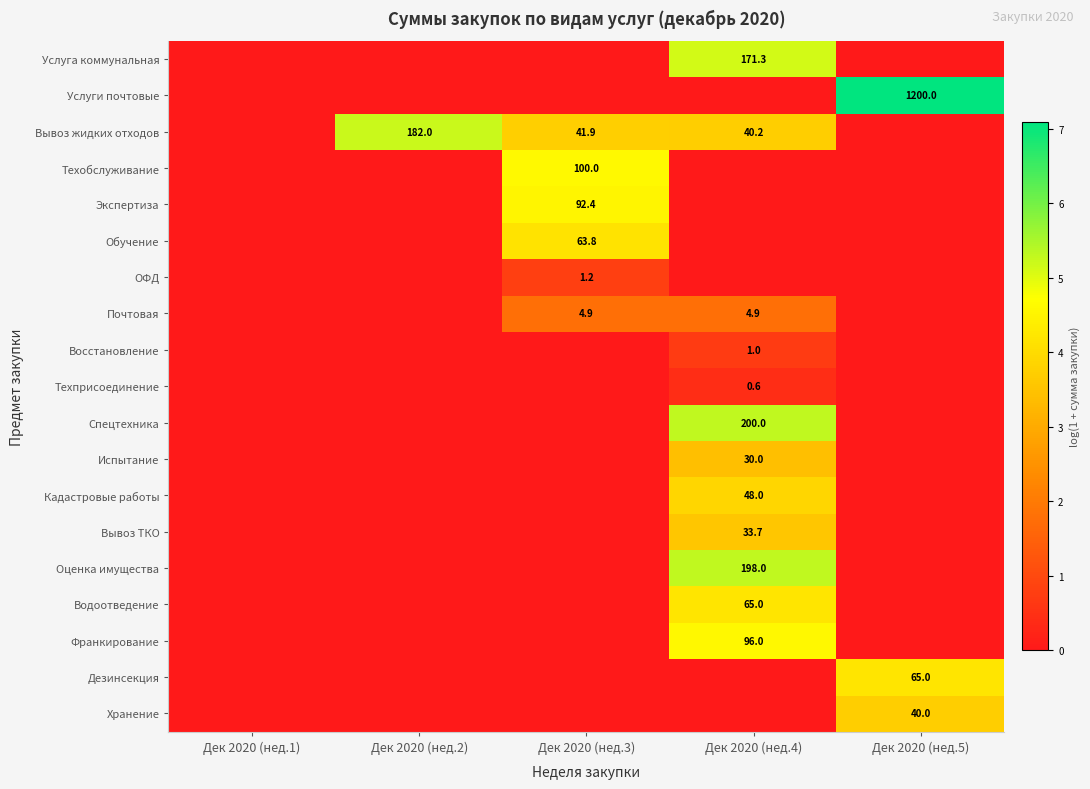

True or false: Техобслуживание has a value of 20.9 at Дек 2020 (нед.3).

False